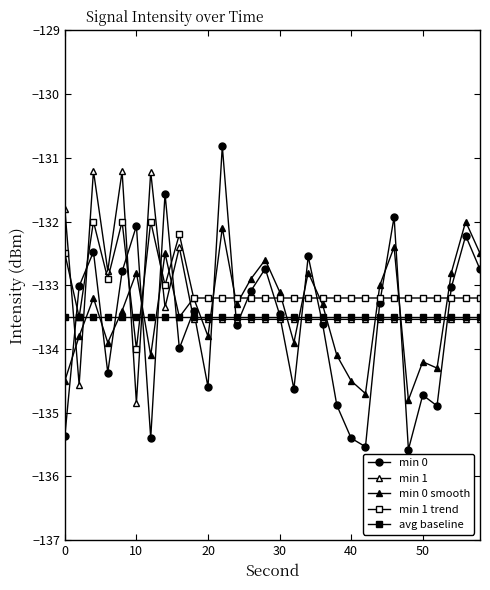

What is the difference between the maximum and minimum values in the min 1 series?

3.6